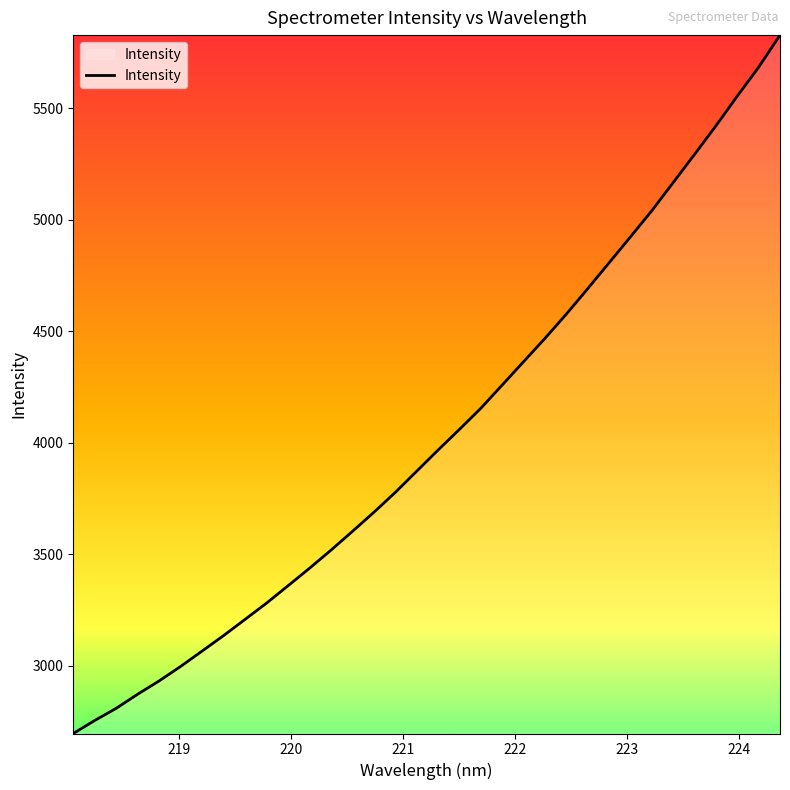

How many lines are shown in the chart?

1